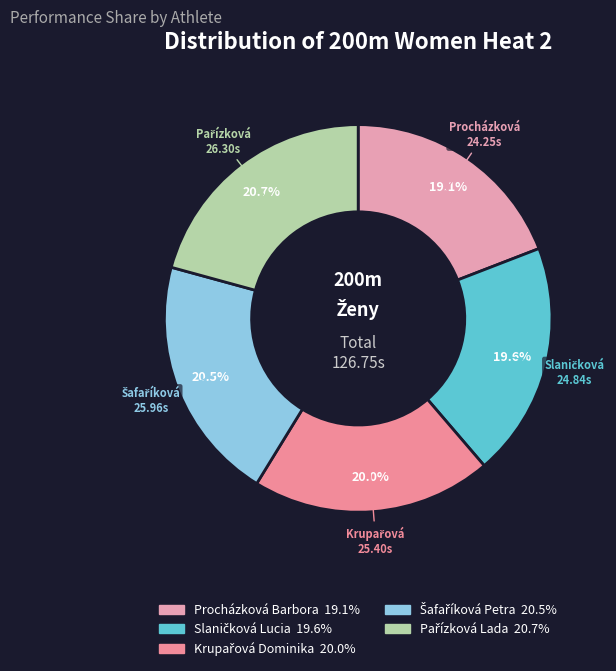

To the nearest percent, what is the difference between the largest and smallest slice percentages?

2%